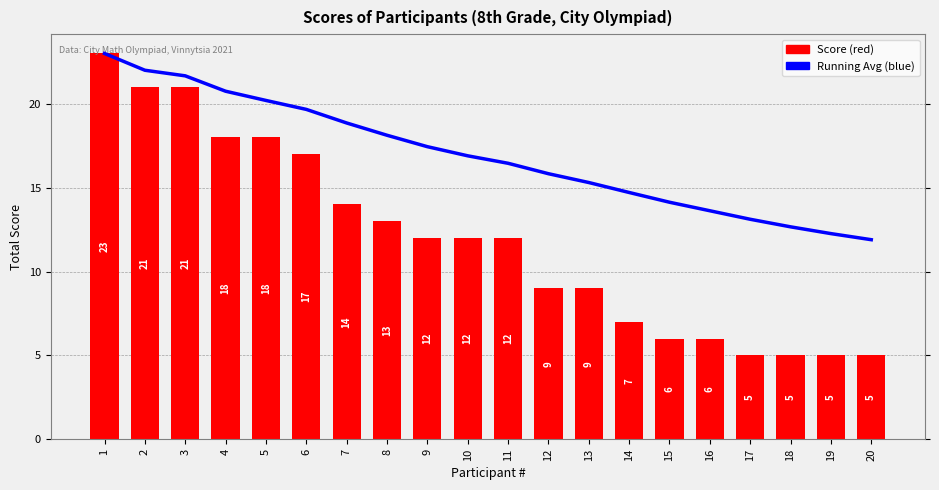

The Score series shows 5.0 at 20. True or false?

True